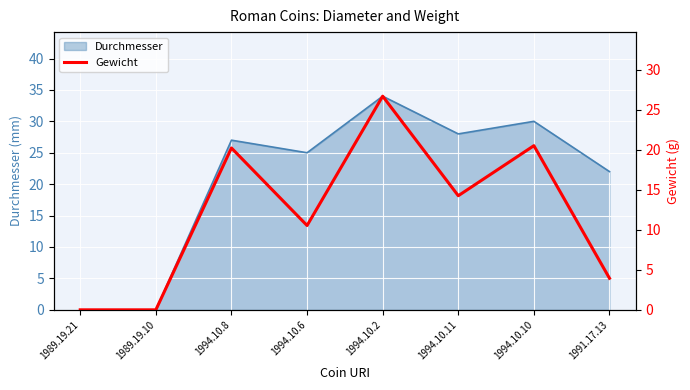

True or false: there are more than 2 points higher than both neighbors.

True